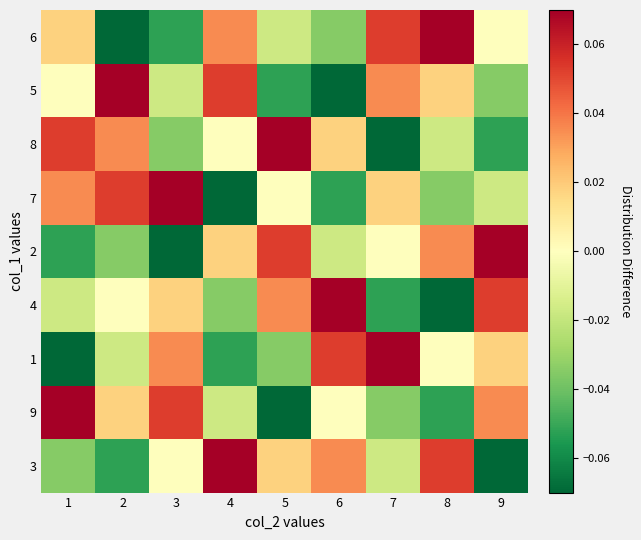

At how many categories does at least one series exceed 0?

9